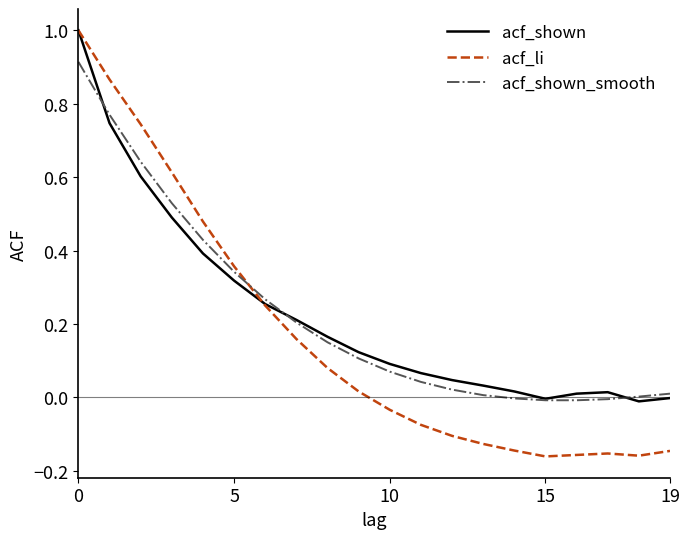

Which series has the widest spread of values?

acf_li